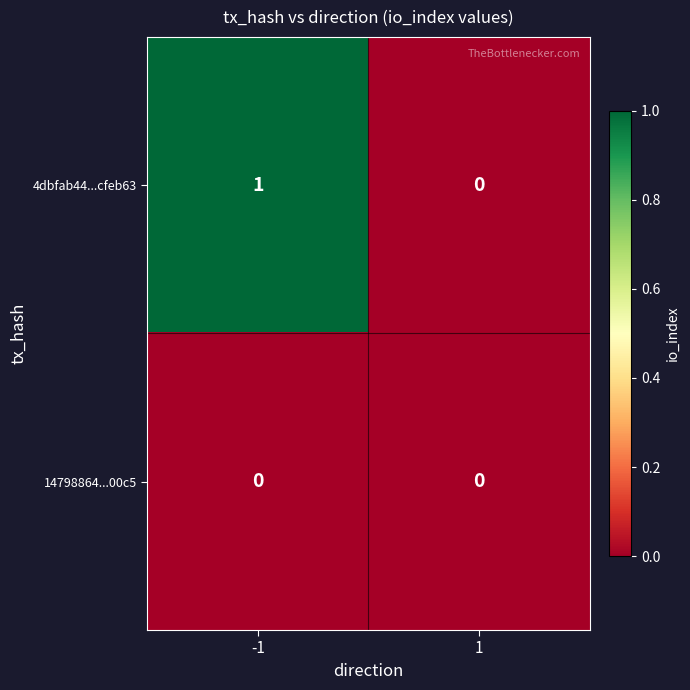

Which series has the largest total across all categories?

4dbfab44...cfeb63